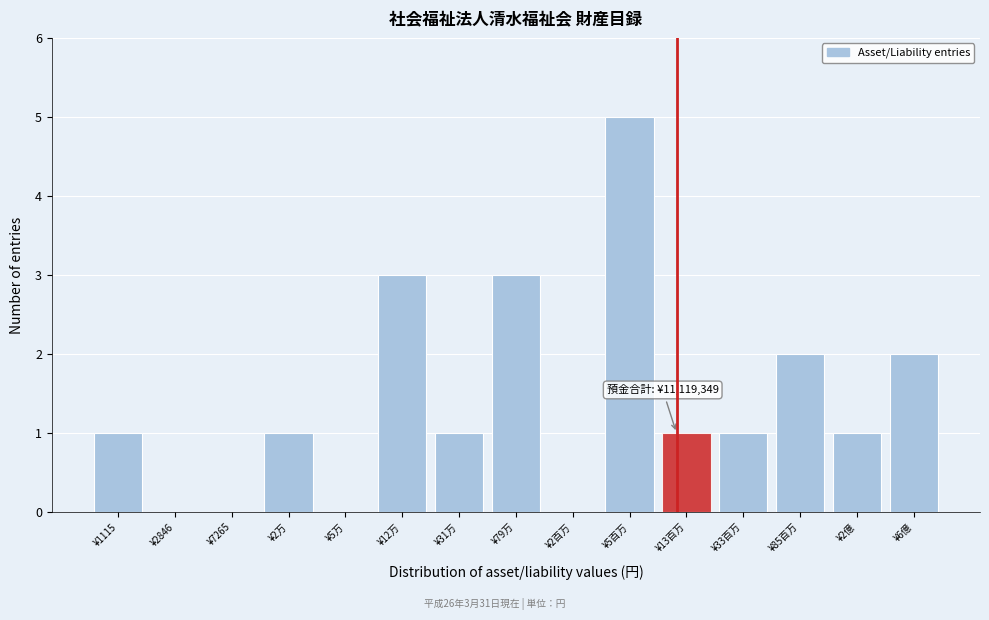

Reading right to left, extract all data points from this chart.

¥6億=2	¥2億=1	¥85百万=2	¥33百万=1	¥13百万=1	¥5百万=5	¥2百万=0	¥79万=3	¥31万=1	¥12万=3	¥5万=0	¥2万=1	¥7265=0	¥2846=0	¥1115=1